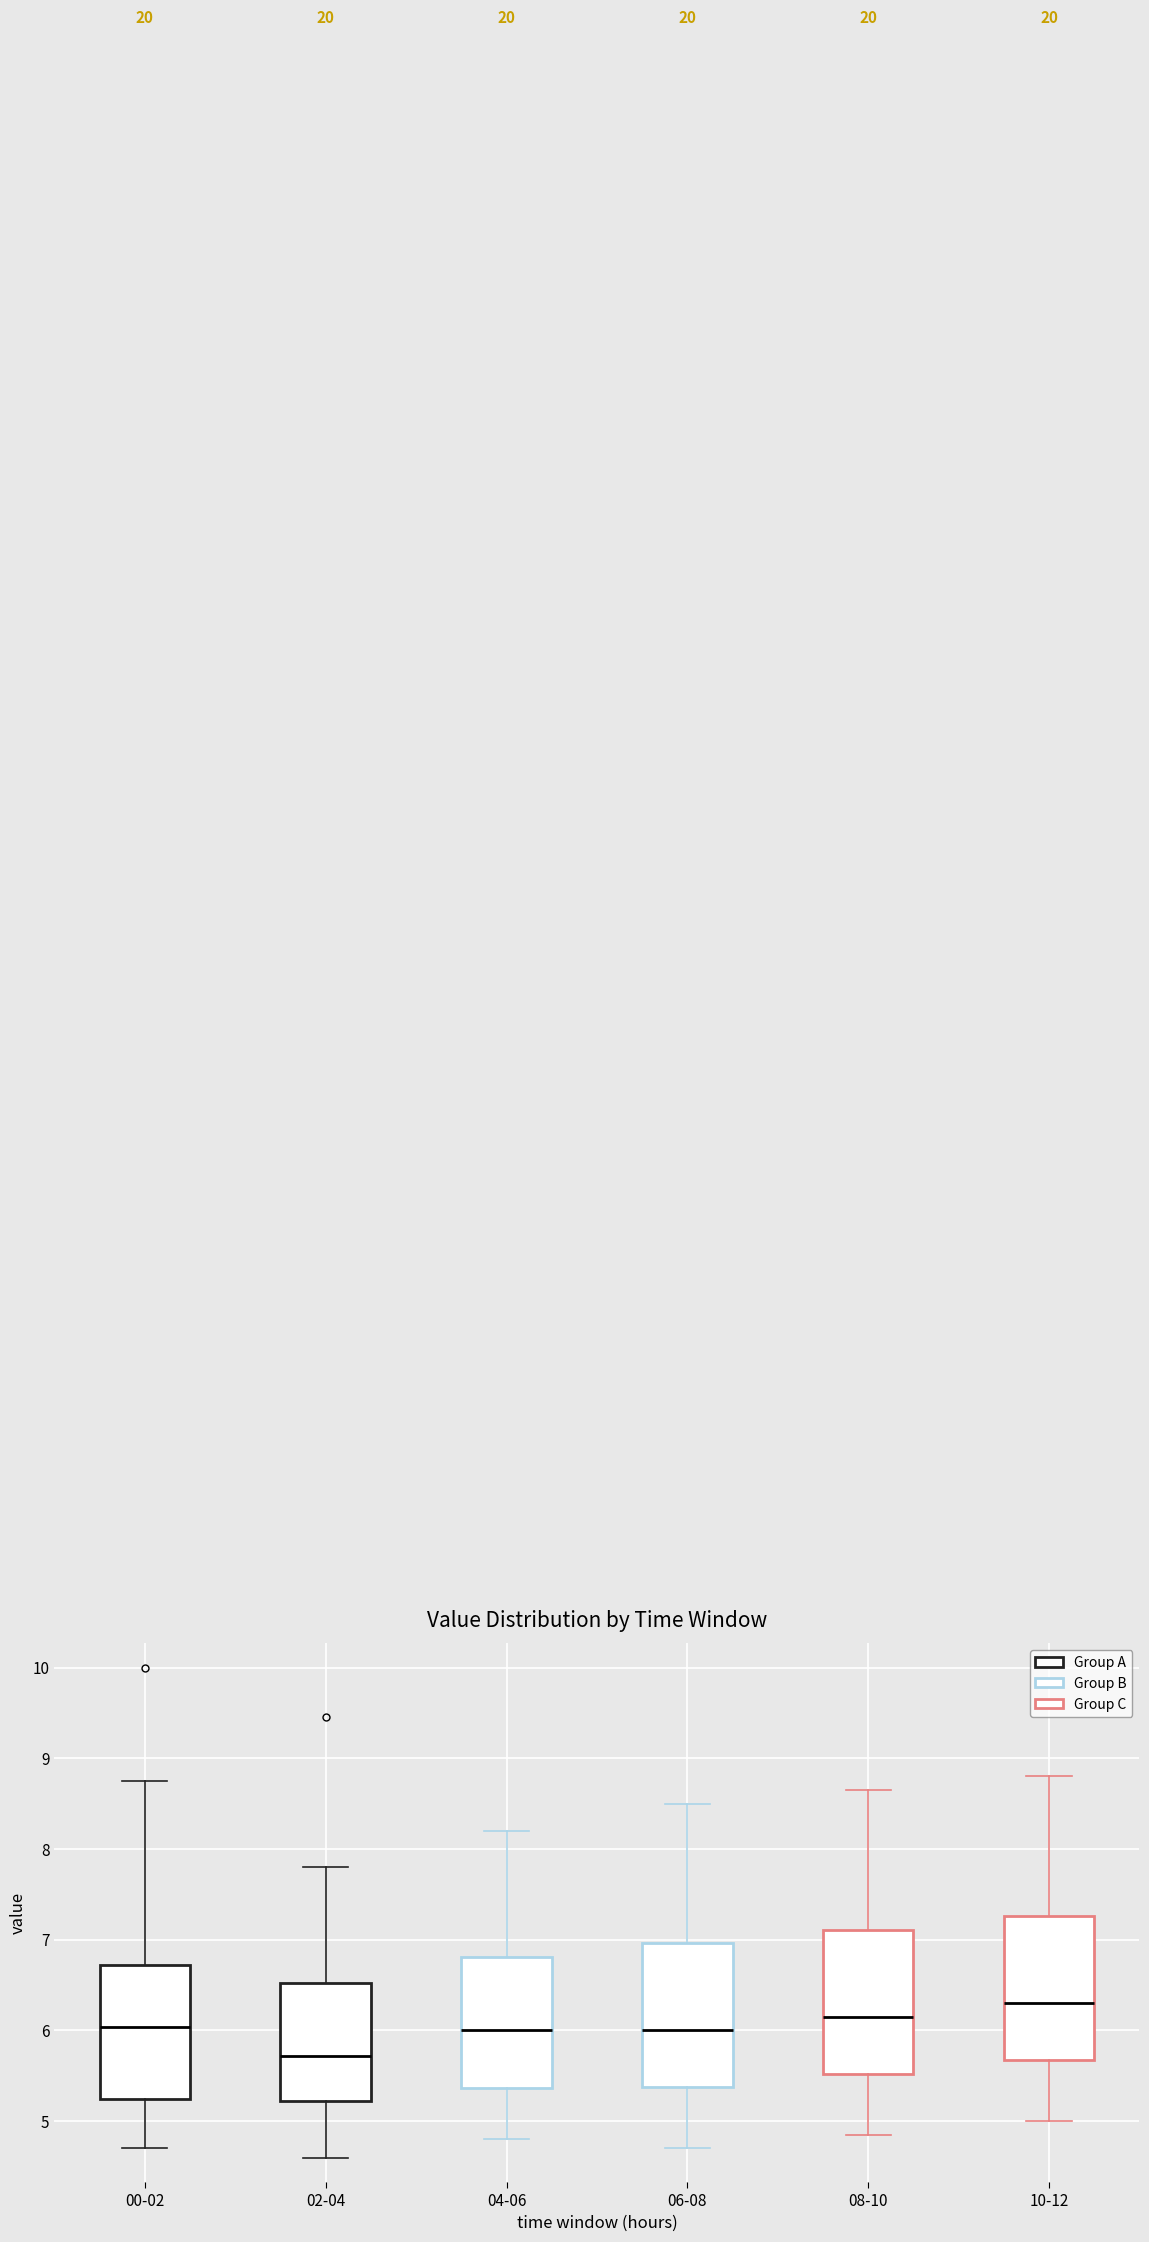

Where is the lower edge of the box for 02-04 on the y-axis? The values are not printed on the chart, so give them approximately, as read against the axis.

5.2